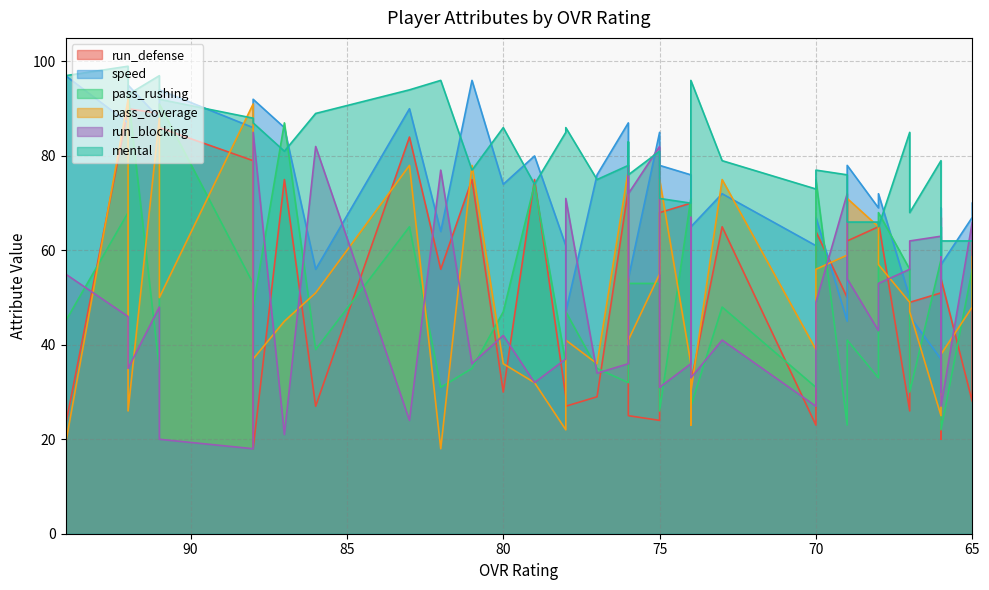

True or false: run_defense has more than 1 points higher than both neighbors.

True